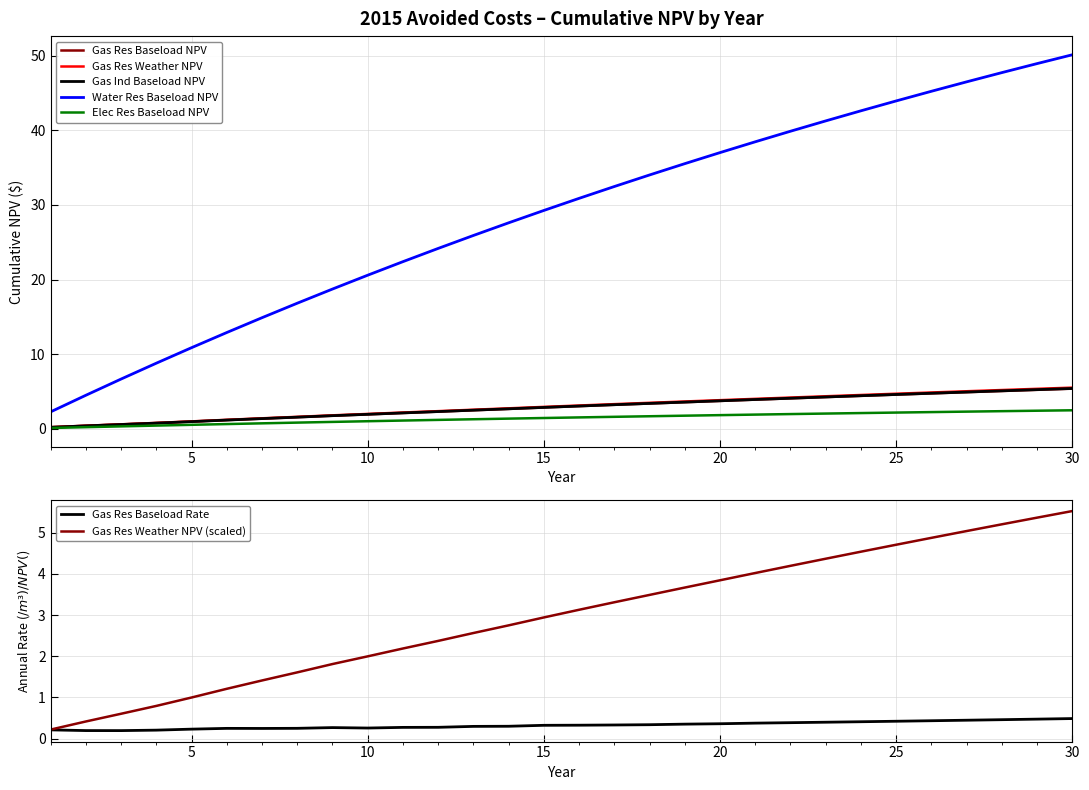

Is the value of Water Res Baseload NPV at 18 greater than the value of Gas Res Baseload Rate at 21?

Yes